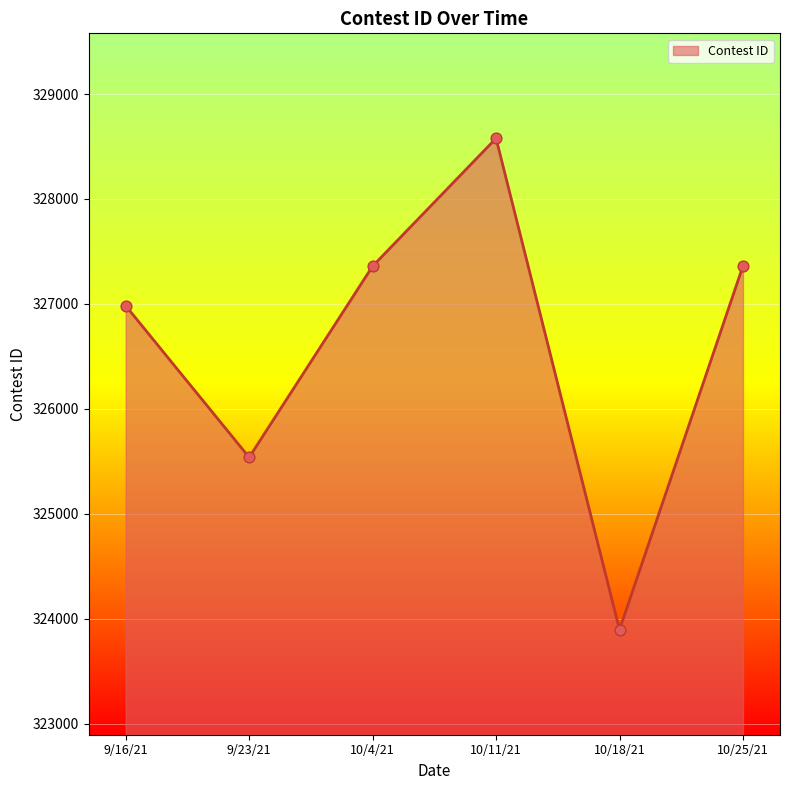

Which has a higher value, 9/16/21 or 10/4/21?

10/4/21